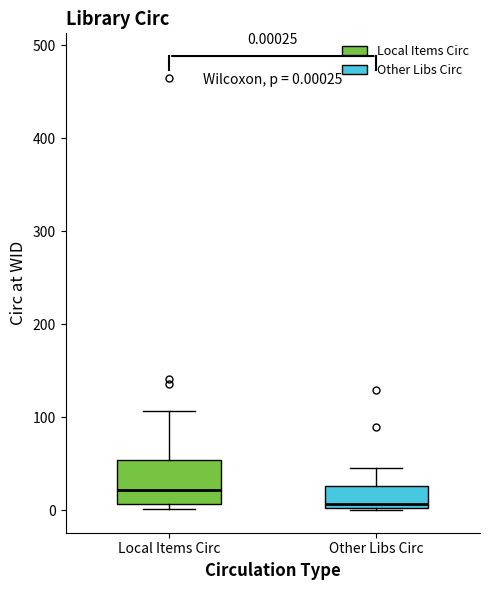

Which box's median line is the highest?

Local Items Circ